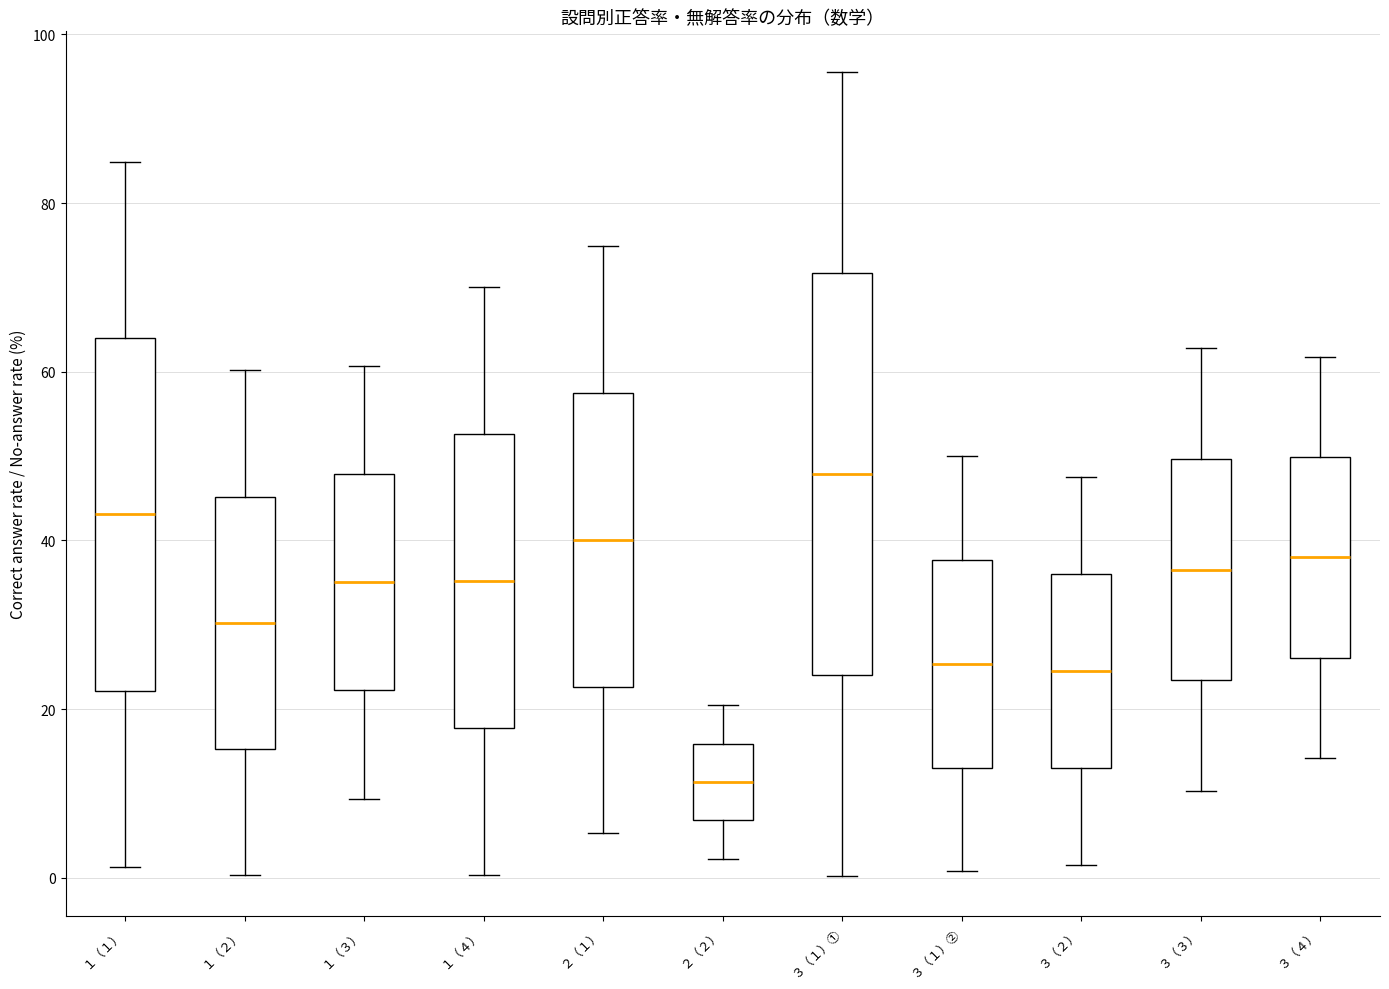

Reading left to right, read every box against the y-axis: the position of its median line, the range the box covers, and the ends of its whiskers. The values are not printed on the chart, so give them approximately, as read against the axis.

１（１）: median 44, box 22 to 64, whiskers 2 to 84
１（２）: median 30, box 16 to 46, whiskers 0 to 60
１（３）: median 36, box 22 to 48, whiskers 10 to 60
１（４）: median 36, box 18 to 52, whiskers 0 to 70
２（１）: median 40, box 22 to 58, whiskers 6 to 74
２（２）: median 12, box 6 to 16, whiskers 2 to 20
３（１）①: median 48, box 24 to 72, whiskers 0 to 96
３（１）②: median 26, box 14 to 38, whiskers 0 to 50
３（２）: median 24, box 12 to 36, whiskers 2 to 48
３（３）: median 36, box 24 to 50, whiskers 10 to 62
３（４）: median 38, box 26 to 50, whiskers 14 to 62